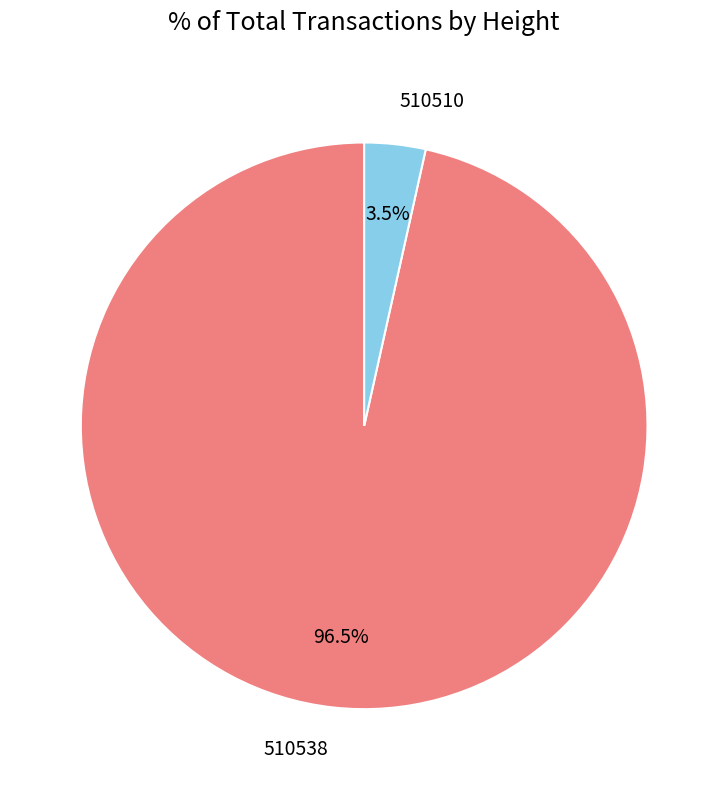

What is the majority slice?

510538